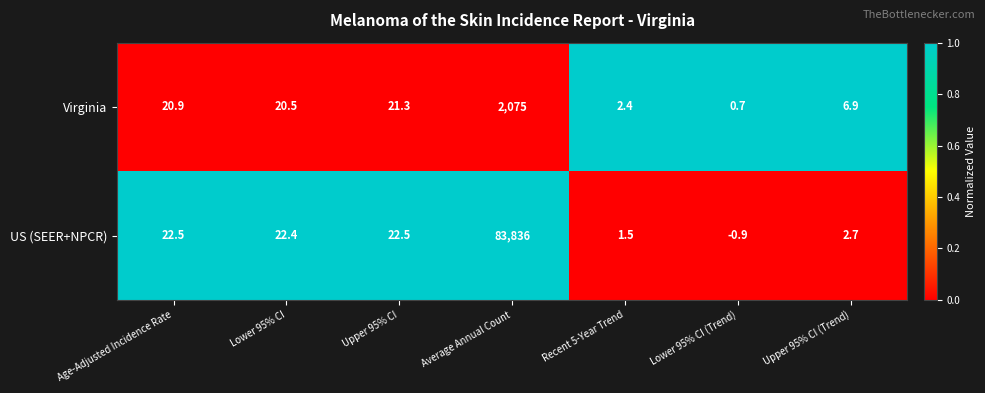

Where does the Virginia series first go above 20?

Age-Adjusted Incidence Rate